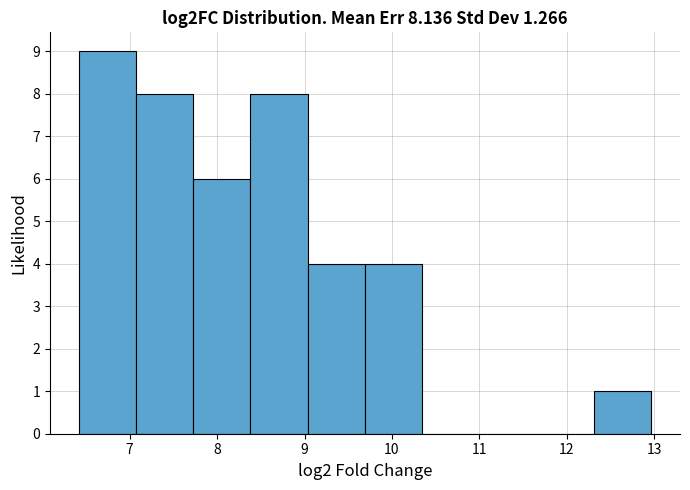

Reading left to right, transcribe this chart: for each bar, give the range it covers on the x-axis and its height. Neither the bar edges nor the heights are printed on the chart, so give them approximately, as read against the axes.

6.4 to 7.1: 9
7.1 to 7.7: 8
7.7 to 8.4: 6
8.4 to 9.0: 8
9.0 to 9.7: 4
9.7 to 10.3: 4
10.3 to 11.0: 0
11.0 to 11.7: 0
11.7 to 12.3: 0
12.3 to 13.0: 1